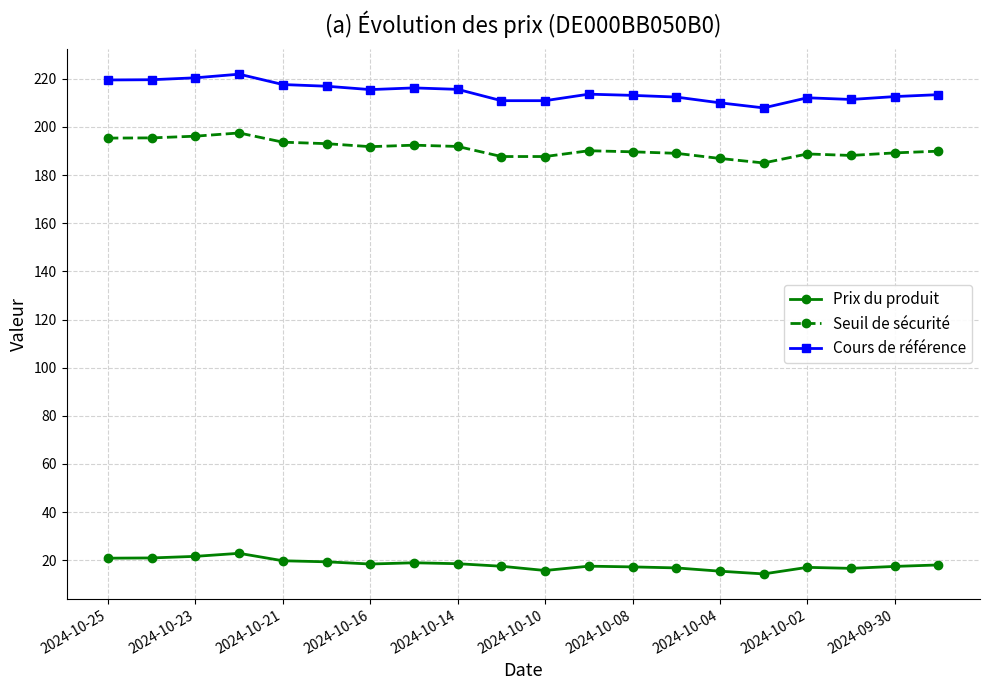

True or false: Cours de référence and Seuil de sécurité cross at least once.

False